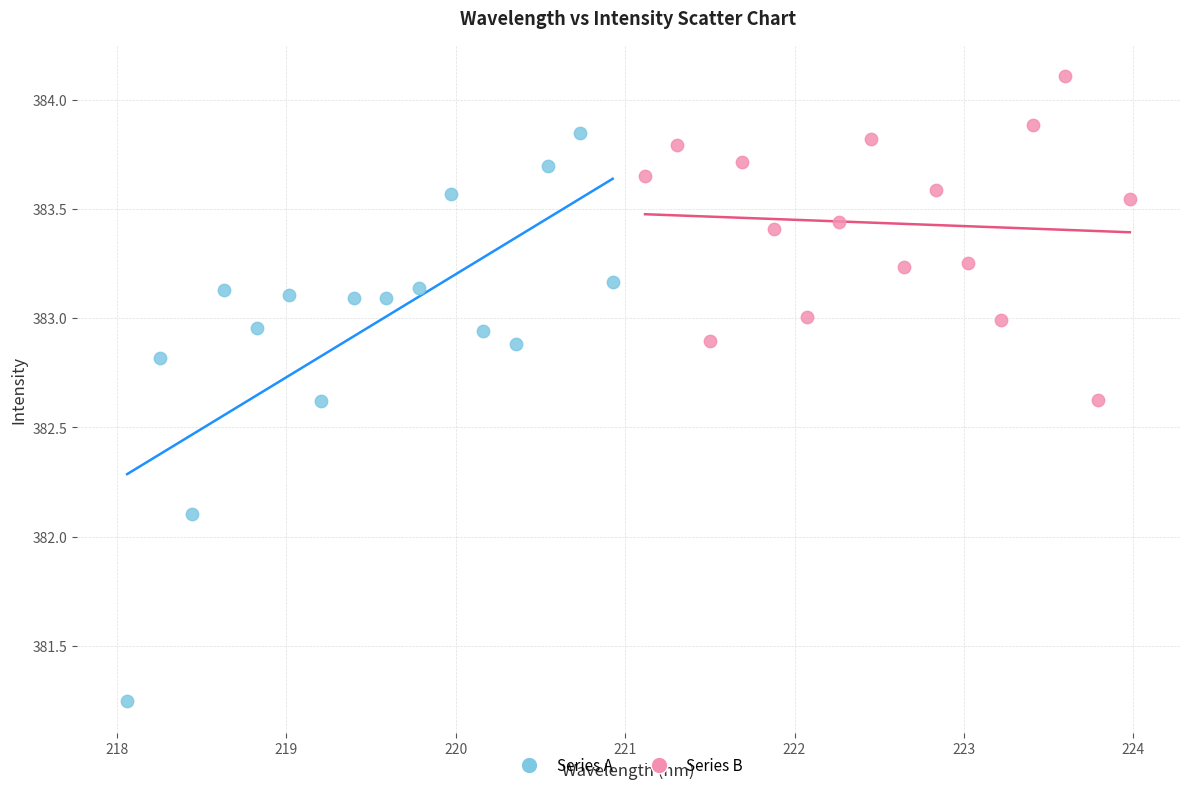

Which series contains the highest Y value?

Series B